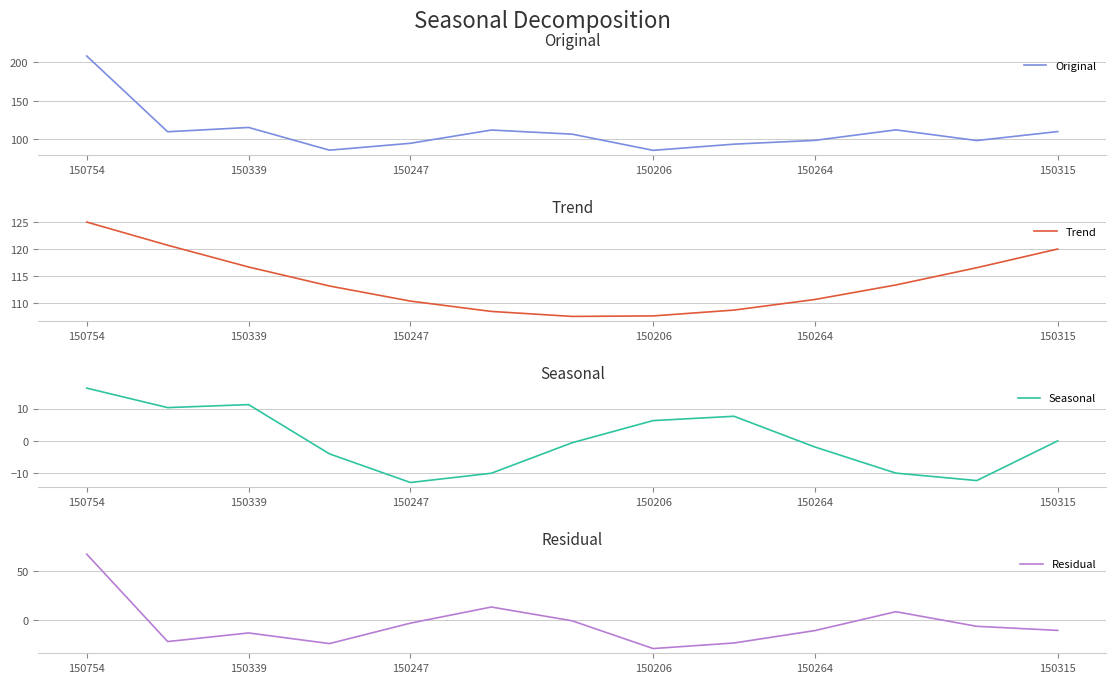

At which label is Original closest to 146?

150339